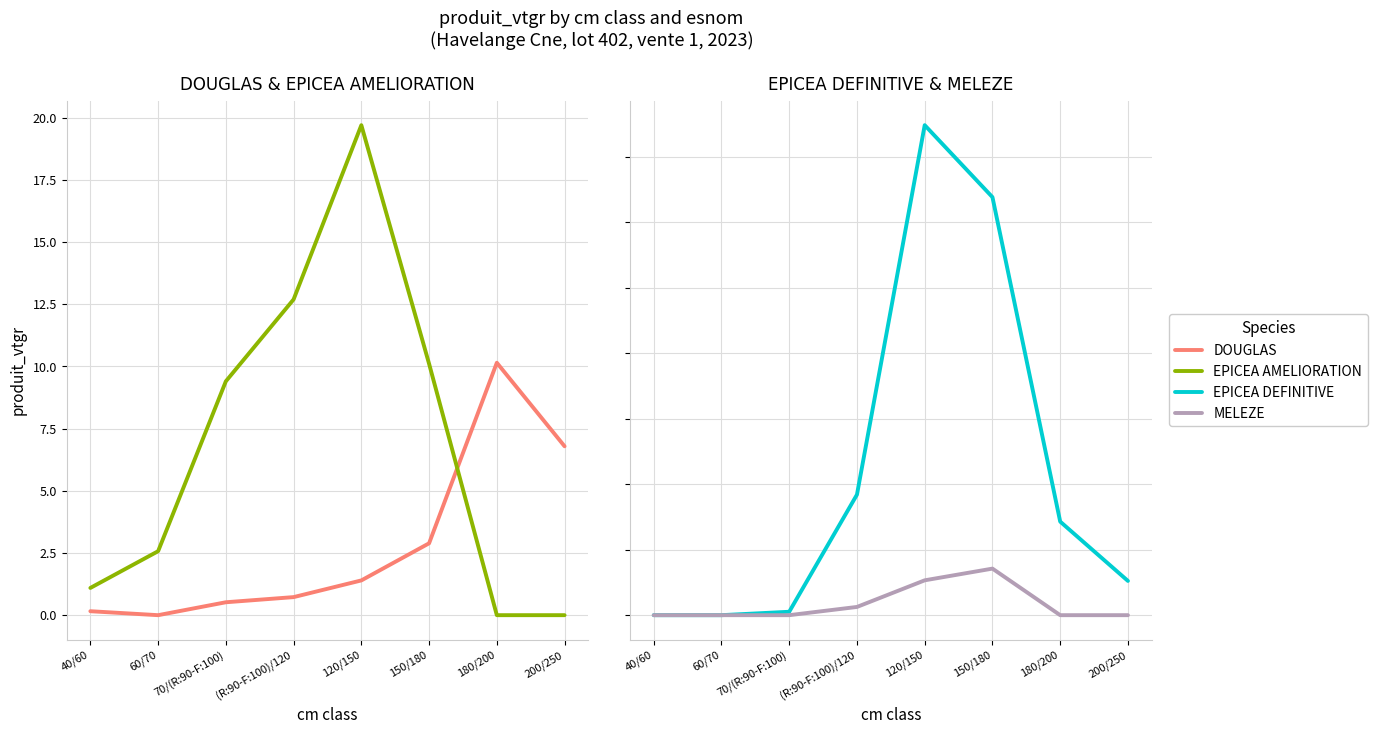

Reading left to right, extract all data points from this chart.

DOUGLAS: 40/60=0.2	60/70=0.0	70/(R:90-F:100)=0.5	(R:90-F:100)/120=0.7	120/150=1.4	150/180=2.9	180/200=10.1	200/250=6.8
EPICEA AMELIORATION: 40/60=1.1	60/70=2.6	70/(R:90-F:100)=9.4	(R:90-F:100)/120=12.7	120/150=19.7	150/180=10.1	180/200=0.0	200/250=0.0
EPICEA DEFINITIVE: 40/60=0.0	60/70=0.0	70/(R:90-F:100)=1.0	(R:90-F:100)/120=36.8	120/150=149.7	150/180=127.7	180/200=28.6	200/250=10.5
MELEZE: 40/60=0.0	60/70=0.0	70/(R:90-F:100)=0.0	(R:90-F:100)/120=2.5	120/150=10.6	150/180=14.2	180/200=0.0	200/250=0.0